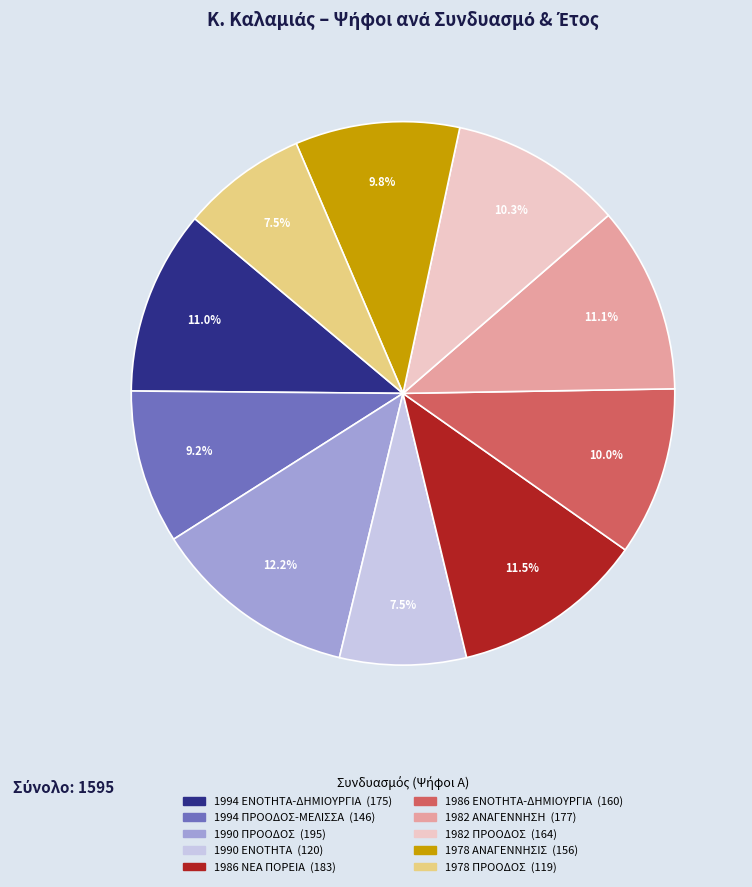

How much of the chart is everything except 1982 ΠΡΟΟΔΟΣ?

89.7%